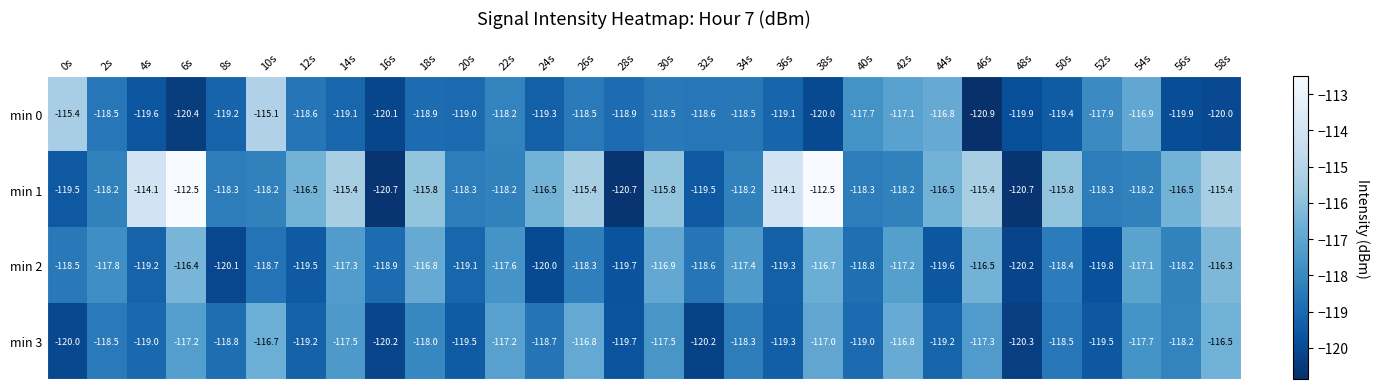

At which label does min 0 reach its peak?

10s